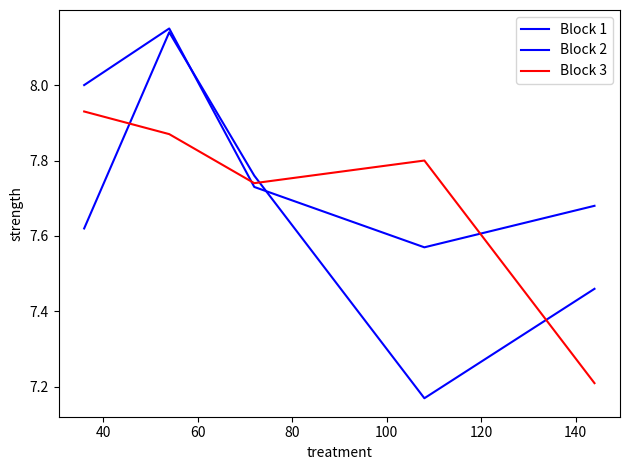

Does the chart have visible grid lines?

No